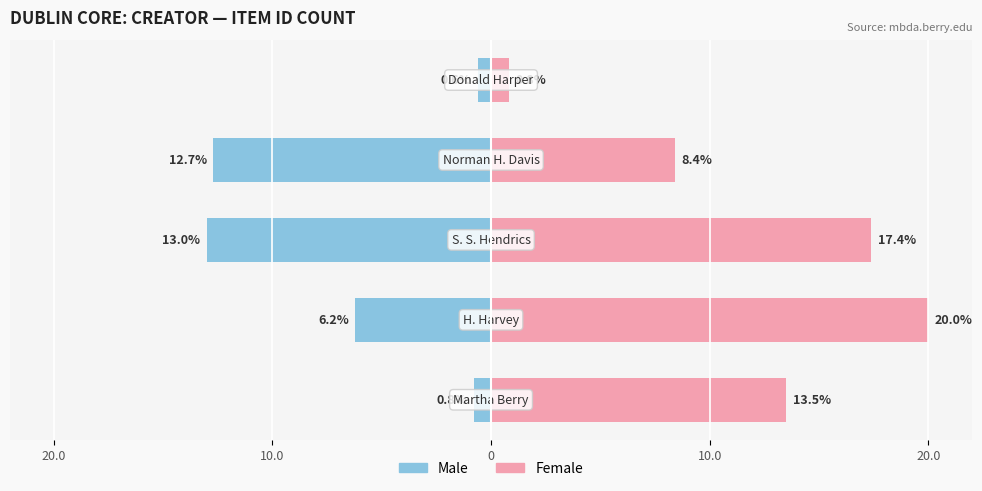

Rank the series by their maximum value, from highest to lowest.

Female, Male